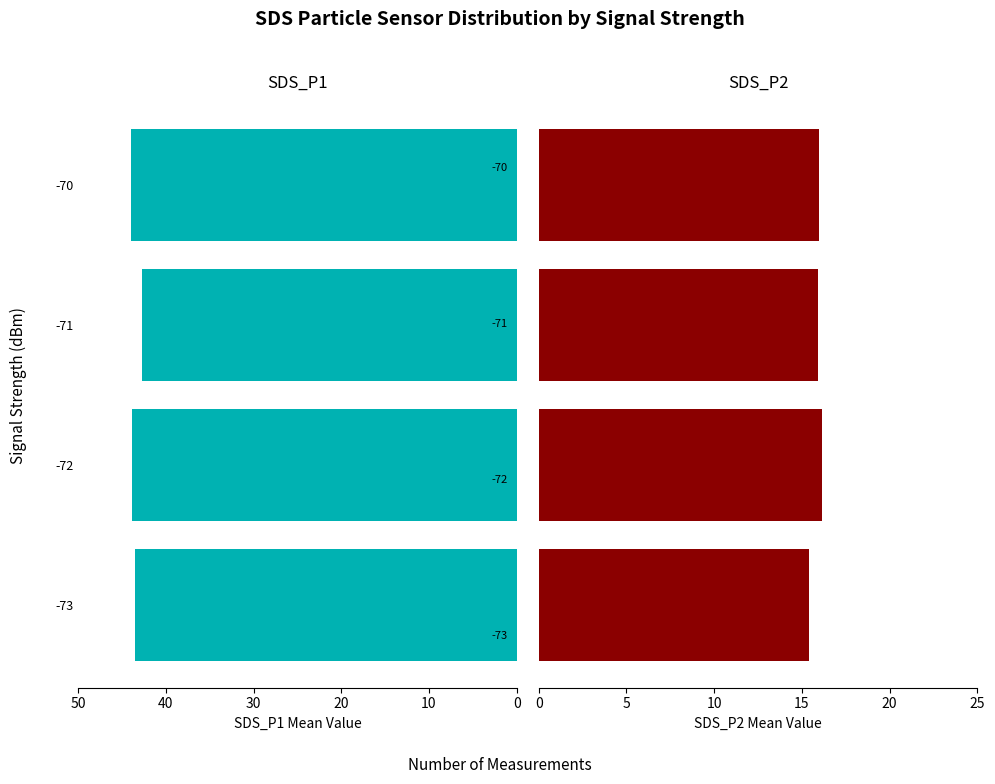

True or false: SDS_P2 has a value of 24.0 at -72.

False